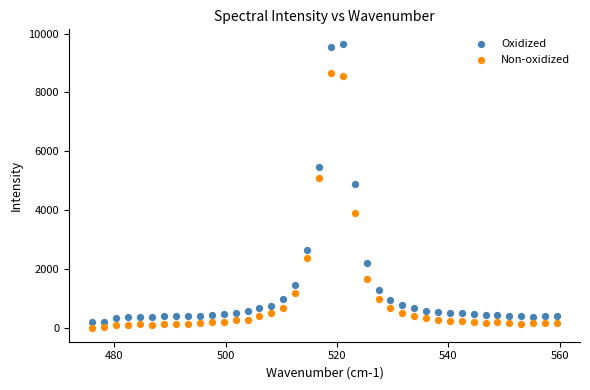

What are all the series names shown in the legend?

Oxidized, Non-oxidized